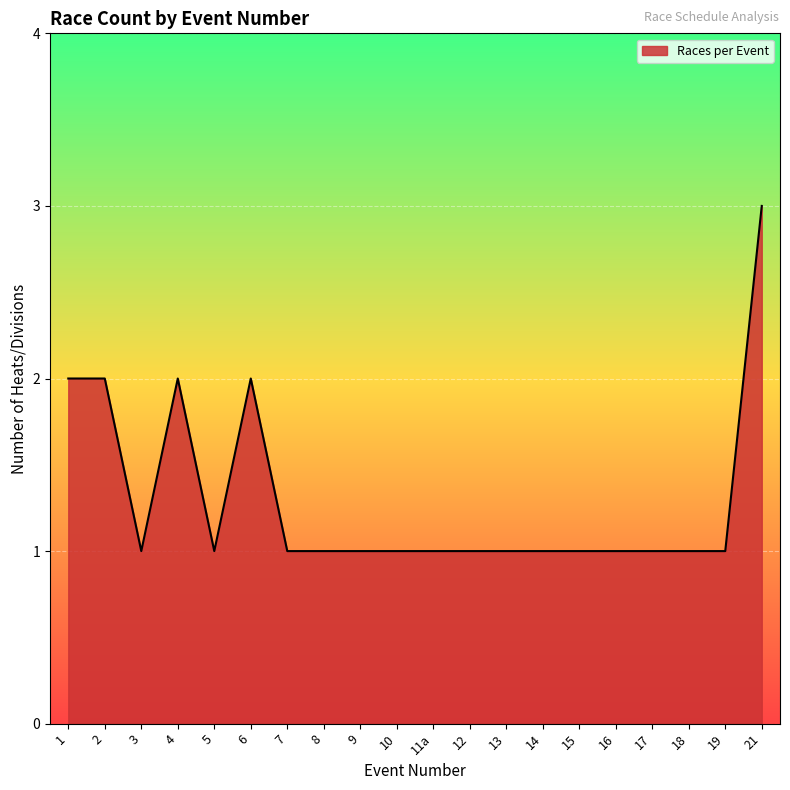

Approximately how many times larger is the value at 18 compared to 21?

0.3